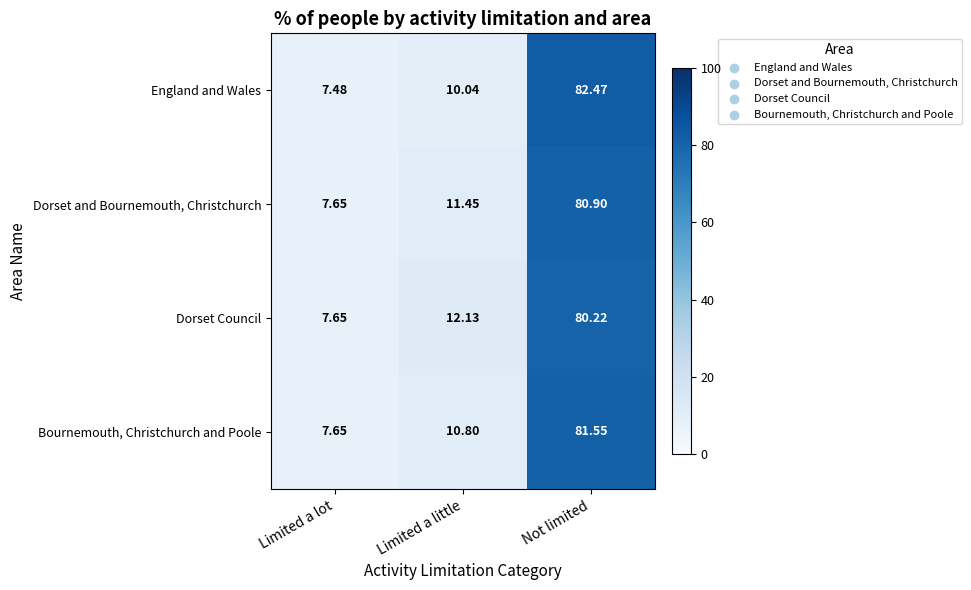

How many data points in Dorset Council are less than 12?

1